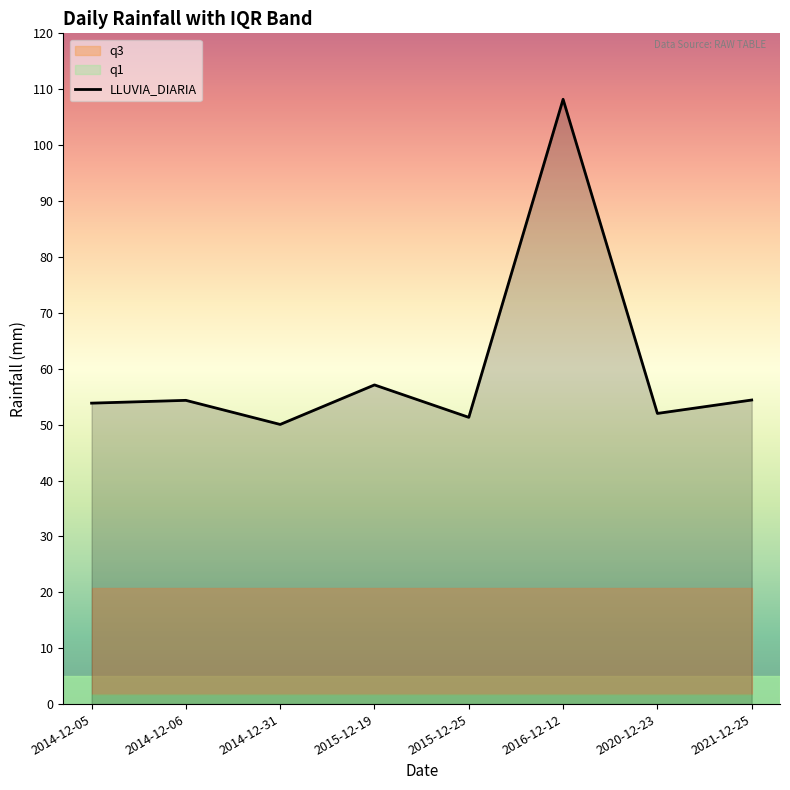

True or false: q3 and q1 cross at least once.

False